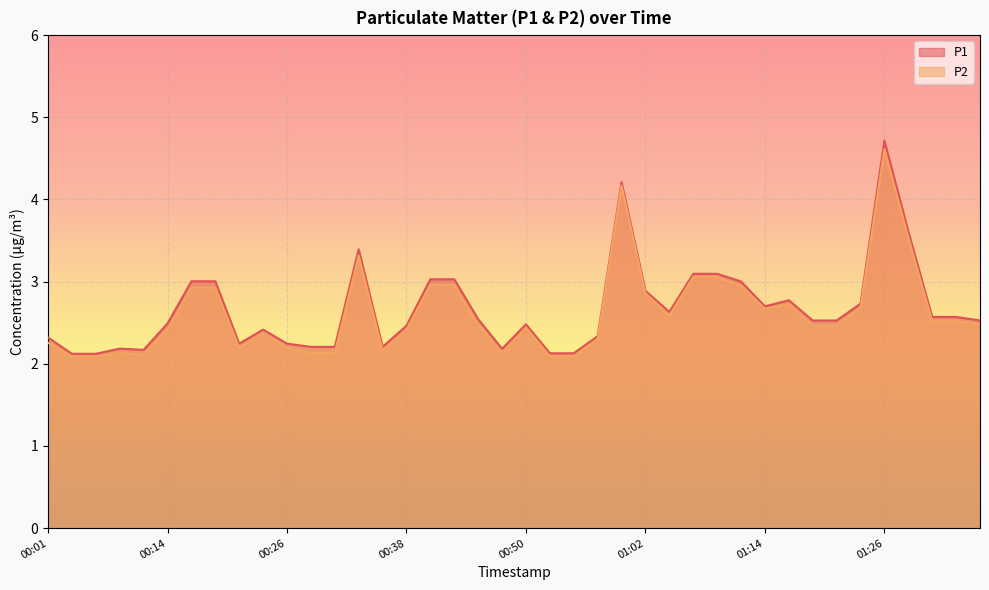

What is the highest value of the P2 series?

4.6